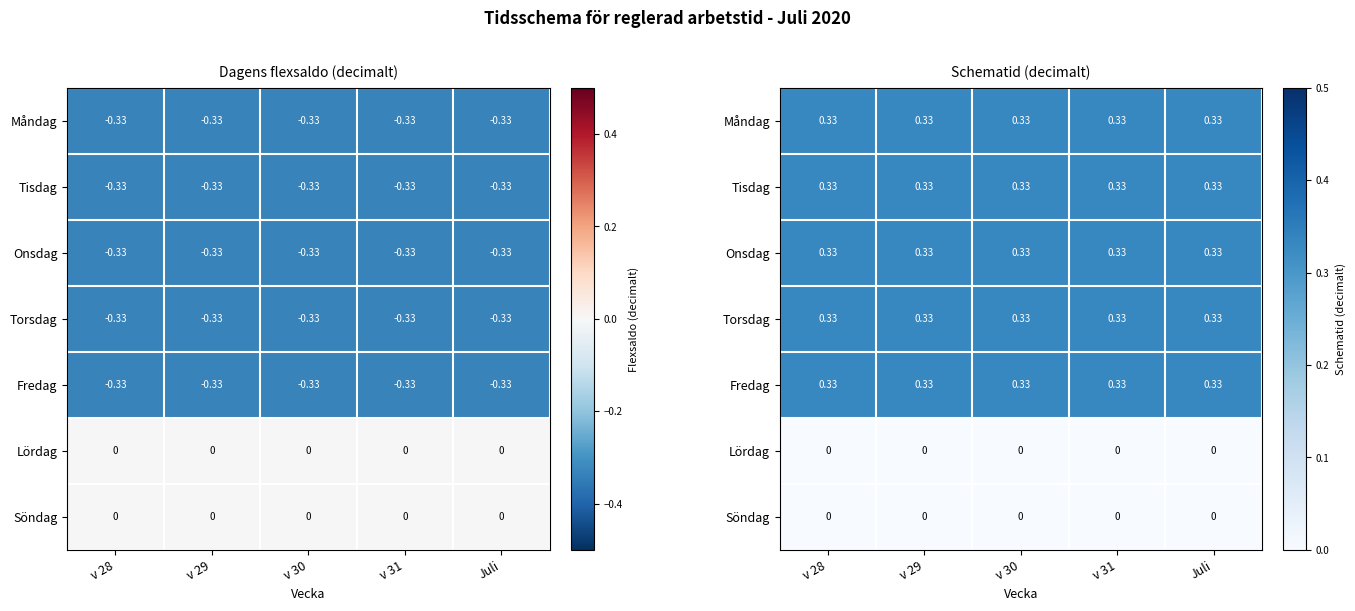

Is the value of Torsdag at Juli greater than the value of Lördag at Juli?

Yes